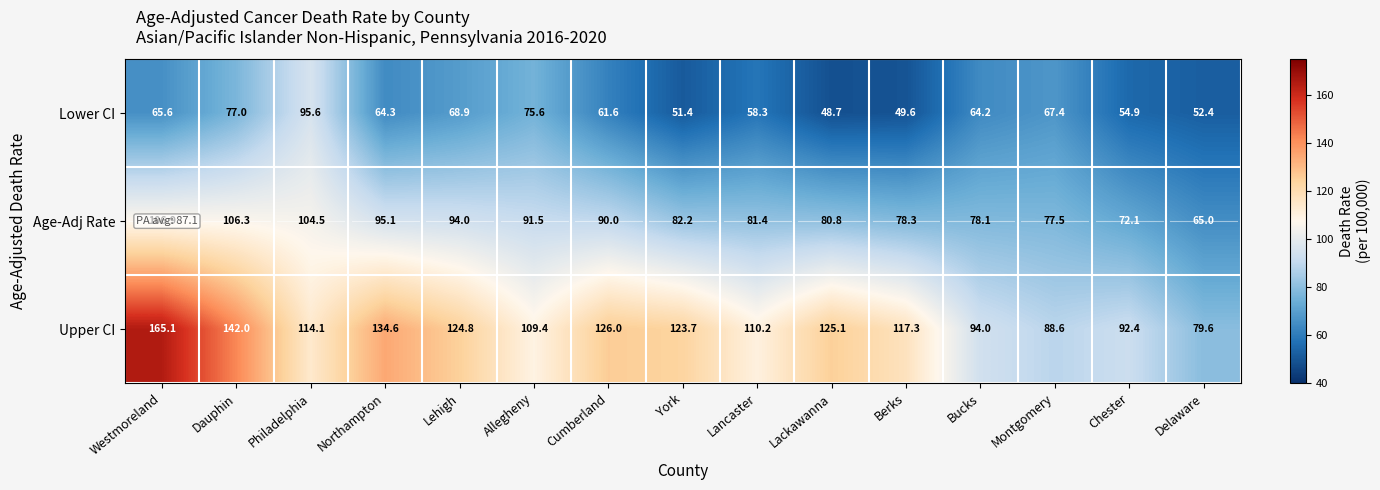

True or false: Upper CI has a value of 150.7 at Bucks.

False